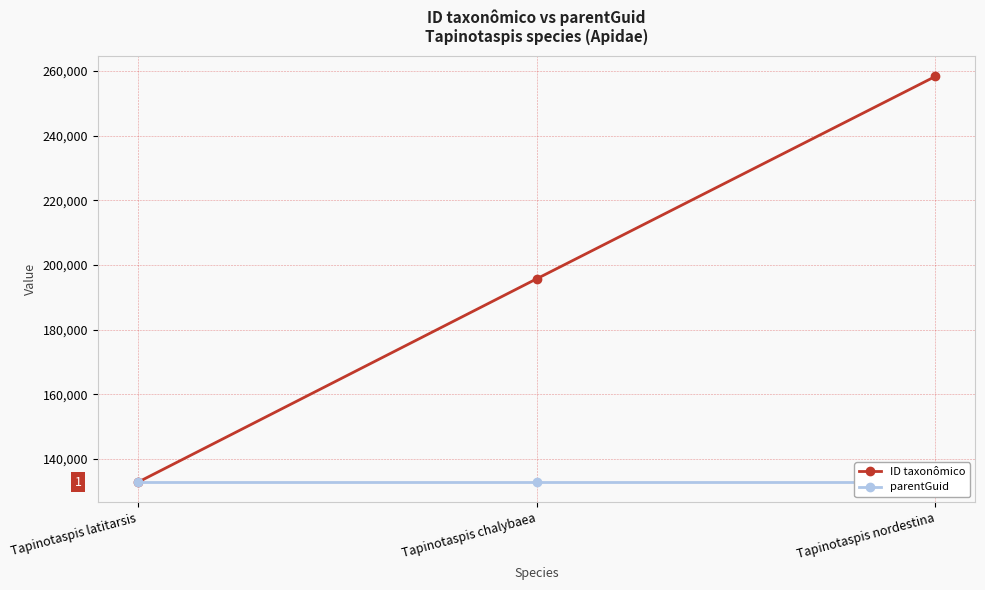

Rank the series at Tapinotaspis chalybaea from highest to lowest value.

ID taxonômico, parentGuid